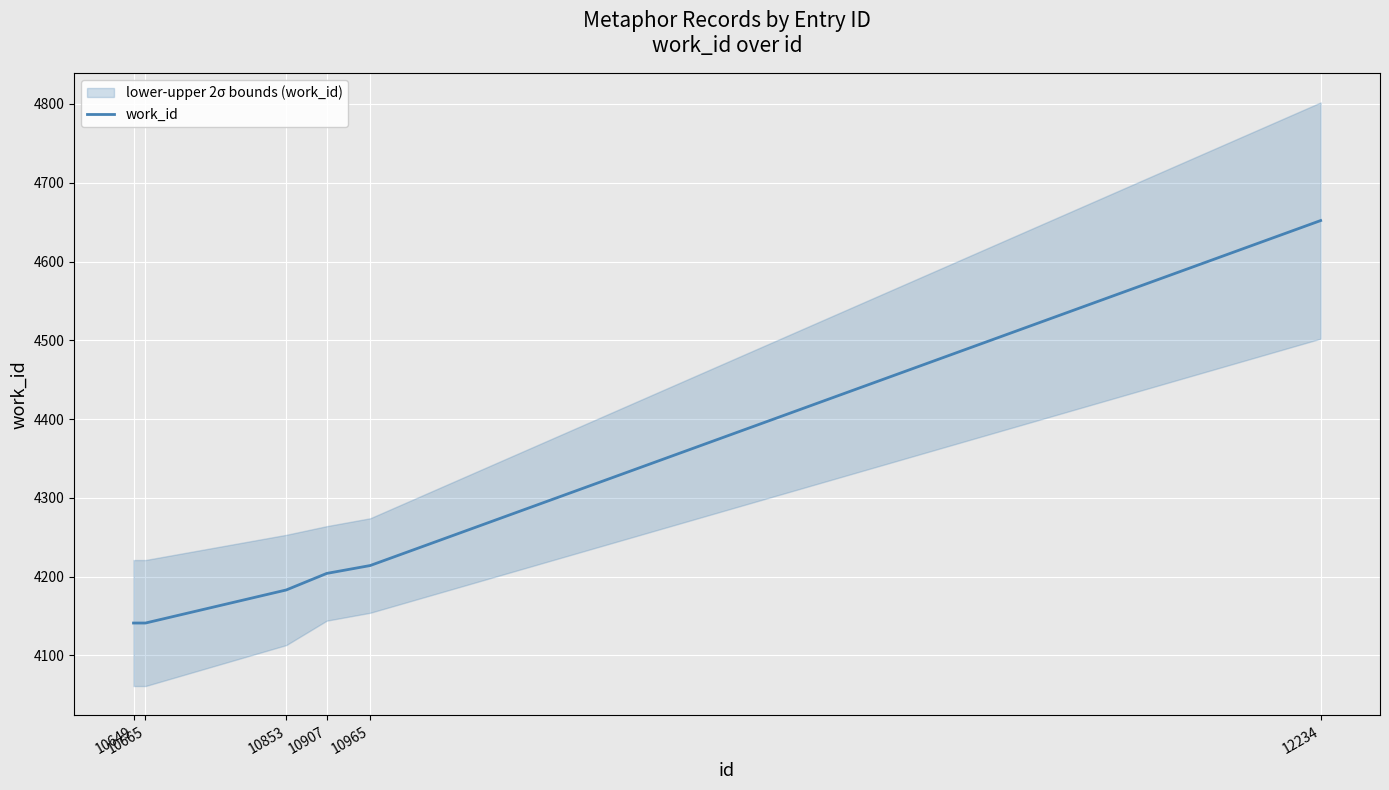

What is the smallest value displayed?

4141